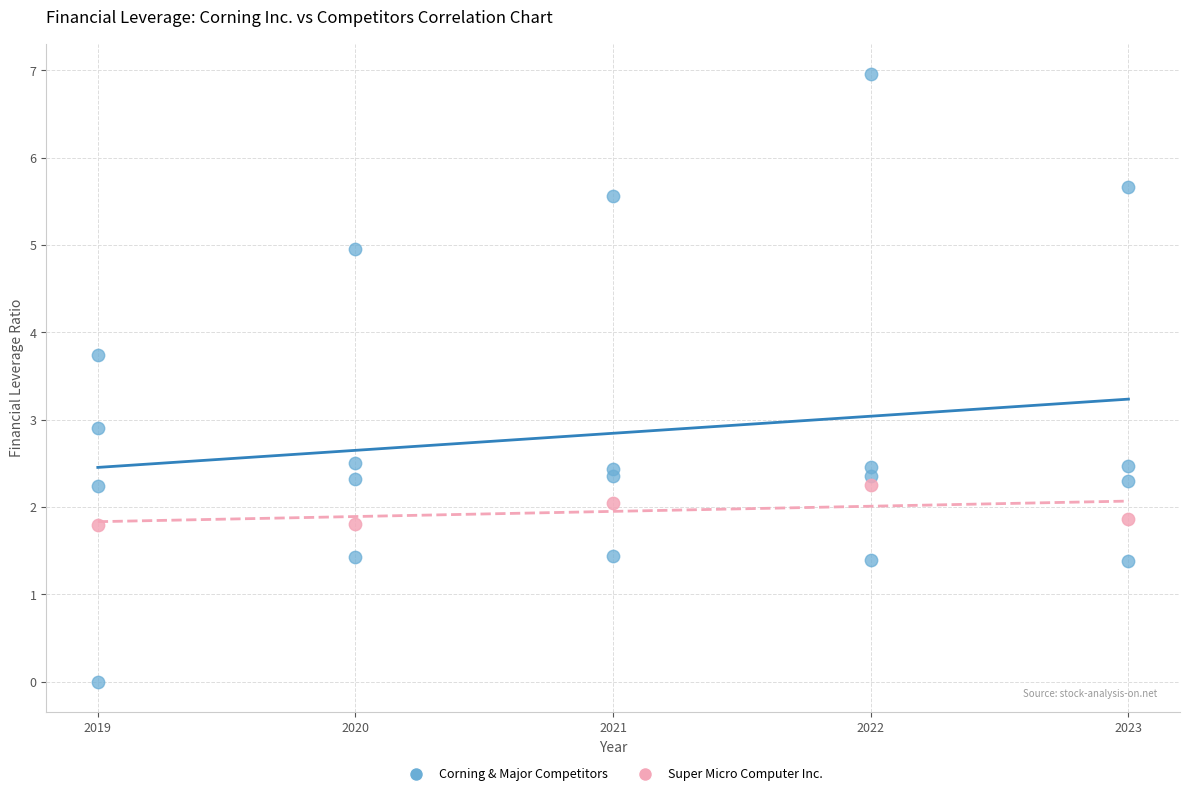

Which series has the widest spread of Y values?

Corning & Major Competitors